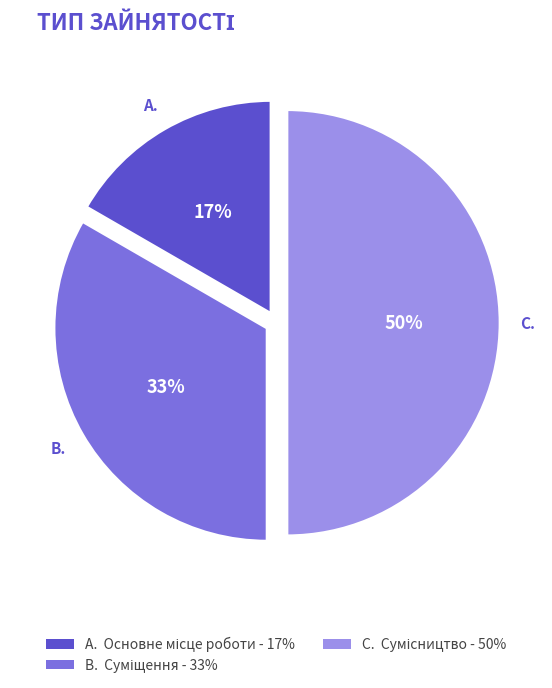

To the nearest percent, what is the difference between the largest and smallest slice percentages?

33%